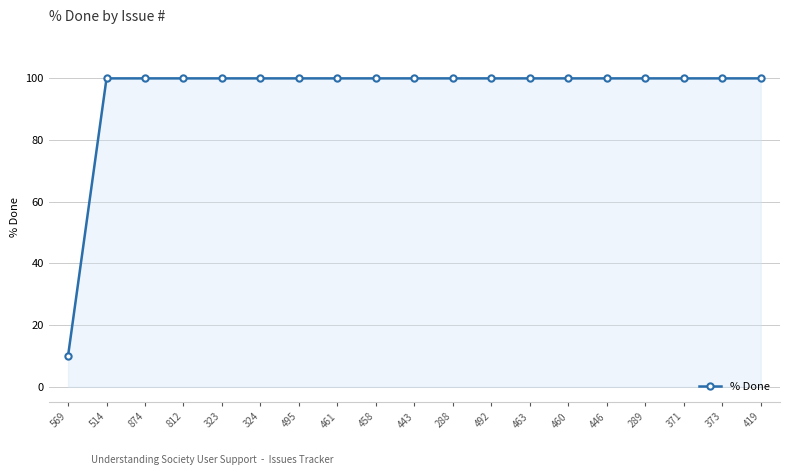

True or false: the data shows 138 at 463.

False